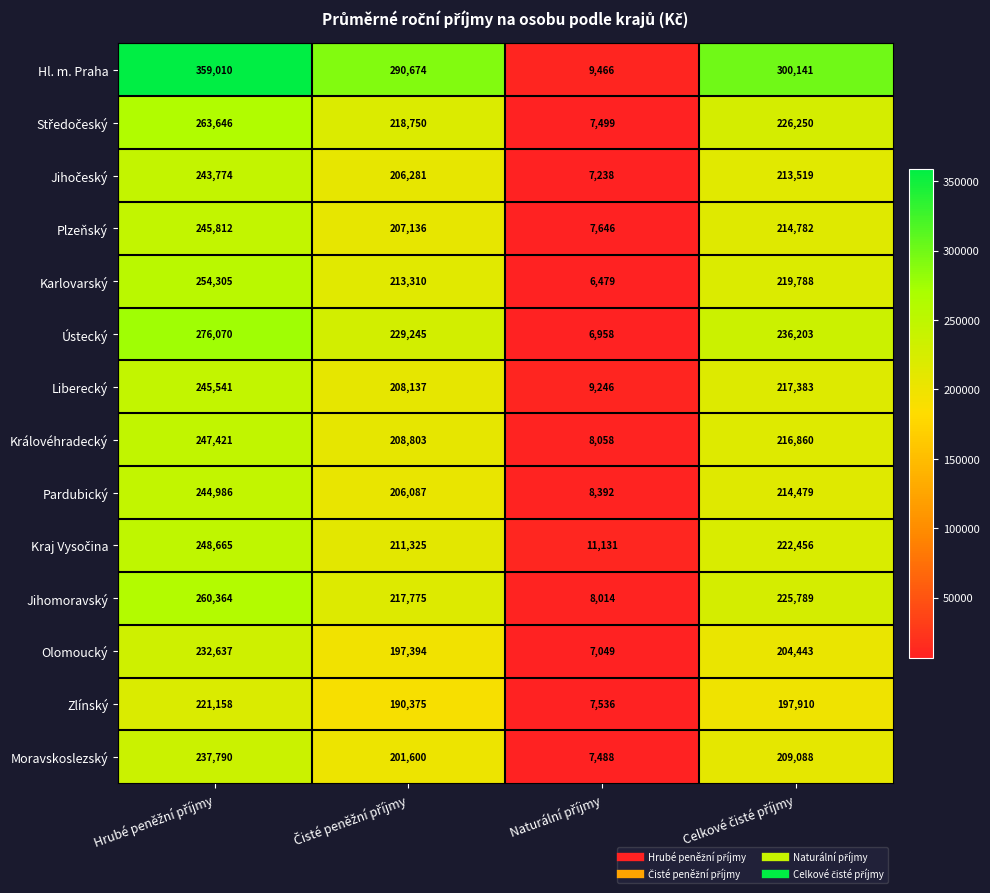

What is the average value of the Liberecký series?

170077